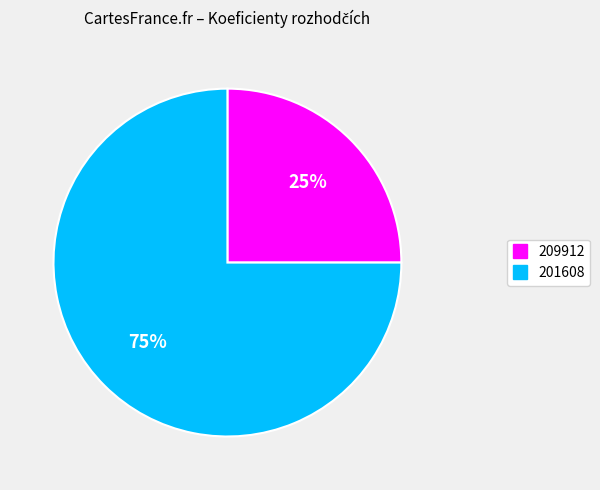

Combined, do 201608 and 209912 account for over 50%?

Yes